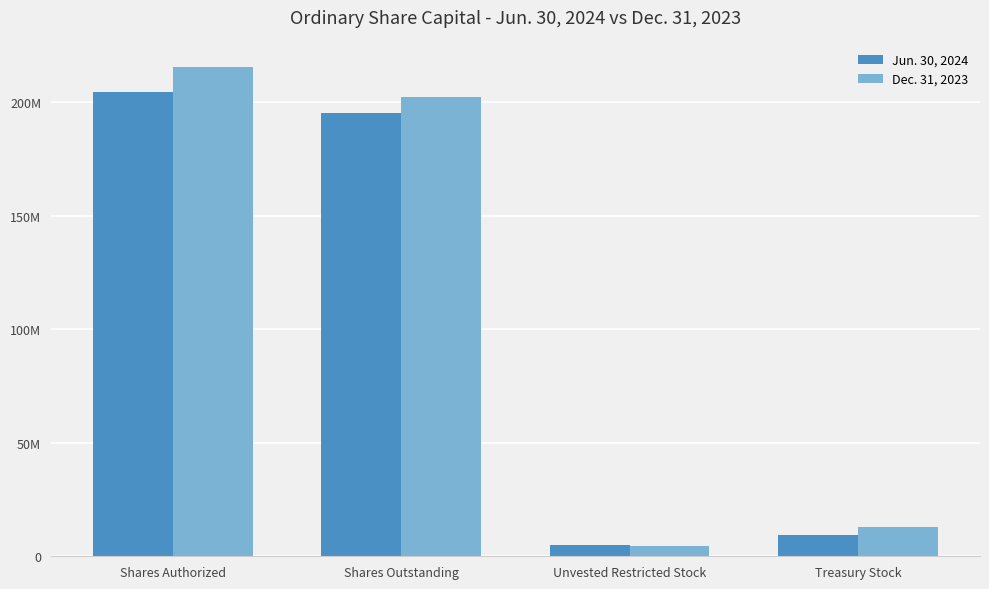

Does the chart contain stacked bars?

No